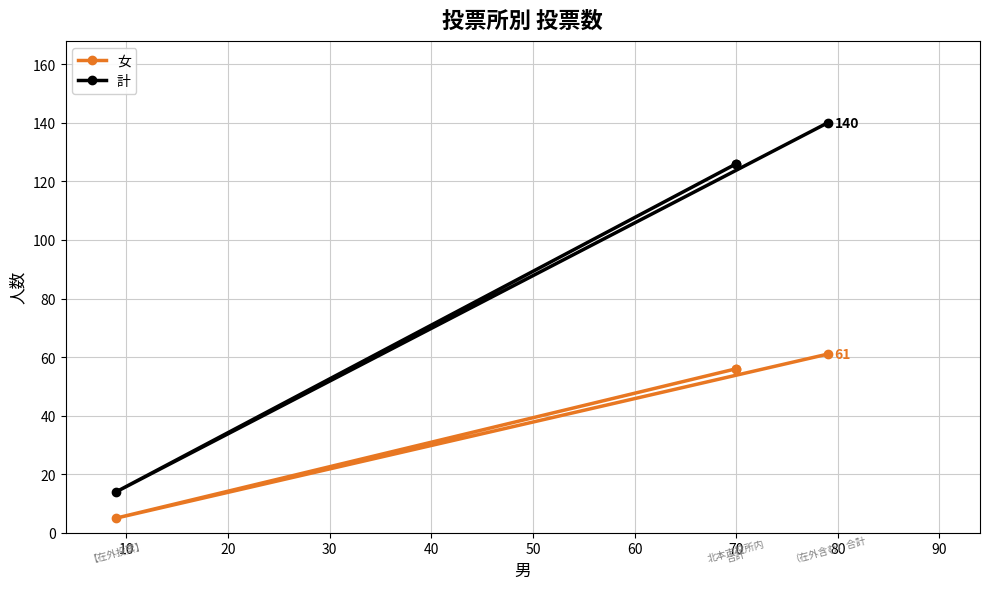

True or false: 女 has more than 2 points higher than both neighbors.

False